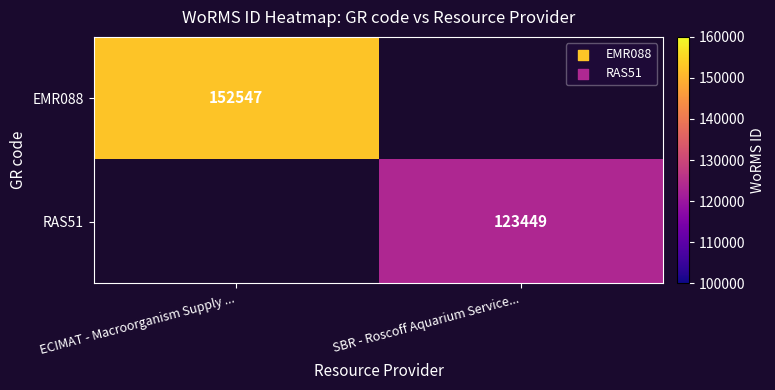

Is the value of EMR088 at ECIMAT - Macroorganism Supply ... greater than the value of RAS51 at SBR - Roscoff Aquarium Service...?

Yes